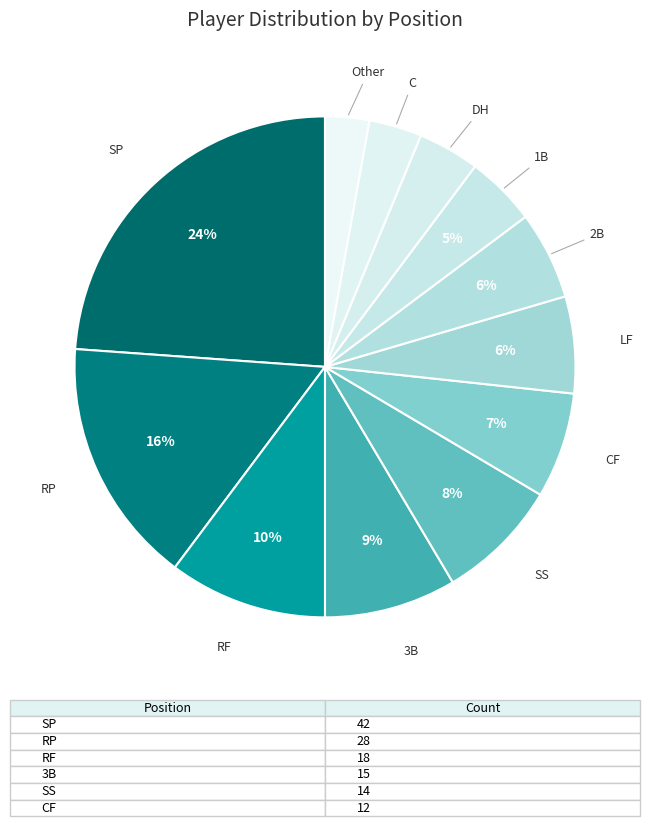

Count the number of slices in the pie.

12